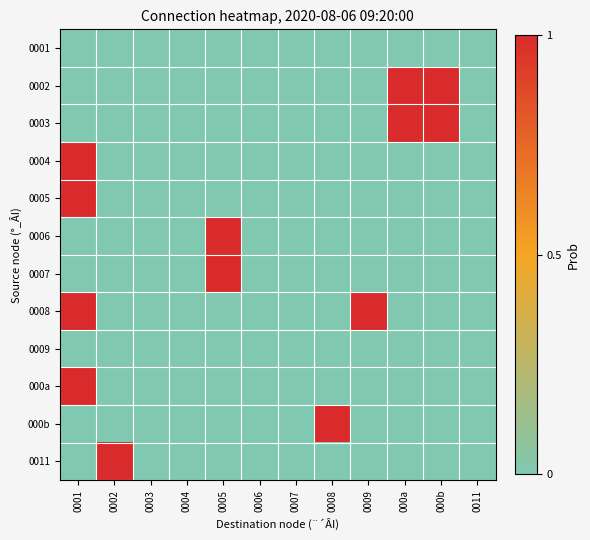

Reading left to right, extract all data points from this chart.

0001: 0001=0	0002=0	0003=0	0004=0	0005=0	0006=0	0007=0	0008=0	0009=0	000a=0	000b=0	0011=0
0002: 0001=0	0002=0	0003=0	0004=0	0005=0	0006=0	0007=0	0008=0	0009=0	000a=1	000b=1	0011=0
0003: 0001=0	0002=0	0003=0	0004=0	0005=0	0006=0	0007=0	0008=0	0009=0	000a=1	000b=1	0011=0
0004: 0001=1	0002=0	0003=0	0004=0	0005=0	0006=0	0007=0	0008=0	0009=0	000a=0	000b=0	0011=0
0005: 0001=1	0002=0	0003=0	0004=0	0005=0	0006=0	0007=0	0008=0	0009=0	000a=0	000b=0	0011=0
0006: 0001=0	0002=0	0003=0	0004=0	0005=1	0006=0	0007=0	0008=0	0009=0	000a=0	000b=0	0011=0
0007: 0001=0	0002=0	0003=0	0004=0	0005=1	0006=0	0007=0	0008=0	0009=0	000a=0	000b=0	0011=0
0008: 0001=1	0002=0	0003=0	0004=0	0005=0	0006=0	0007=0	0008=0	0009=1	000a=0	000b=0	0011=0
0009: 0001=0	0002=0	0003=0	0004=0	0005=0	0006=0	0007=0	0008=0	0009=0	000a=0	000b=0	0011=0
000a: 0001=1	0002=0	0003=0	0004=0	0005=0	0006=0	0007=0	0008=0	0009=0	000a=0	000b=0	0011=0
000b: 0001=0	0002=0	0003=0	0004=0	0005=0	0006=0	0007=0	0008=1	0009=0	000a=0	000b=0	0011=0
0011: 0001=0	0002=1	0003=0	0004=0	0005=0	0006=0	0007=0	0008=0	0009=0	000a=0	000b=0	0011=0